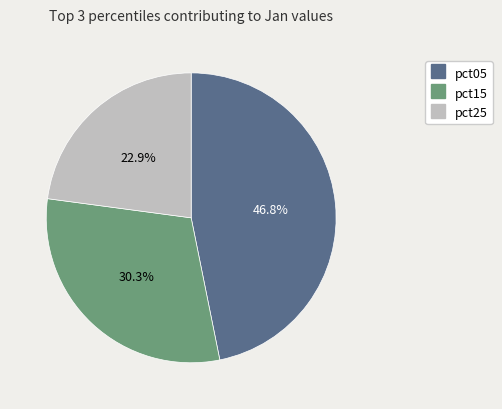

To the nearest percent, what portion does pct15 represent?

30%